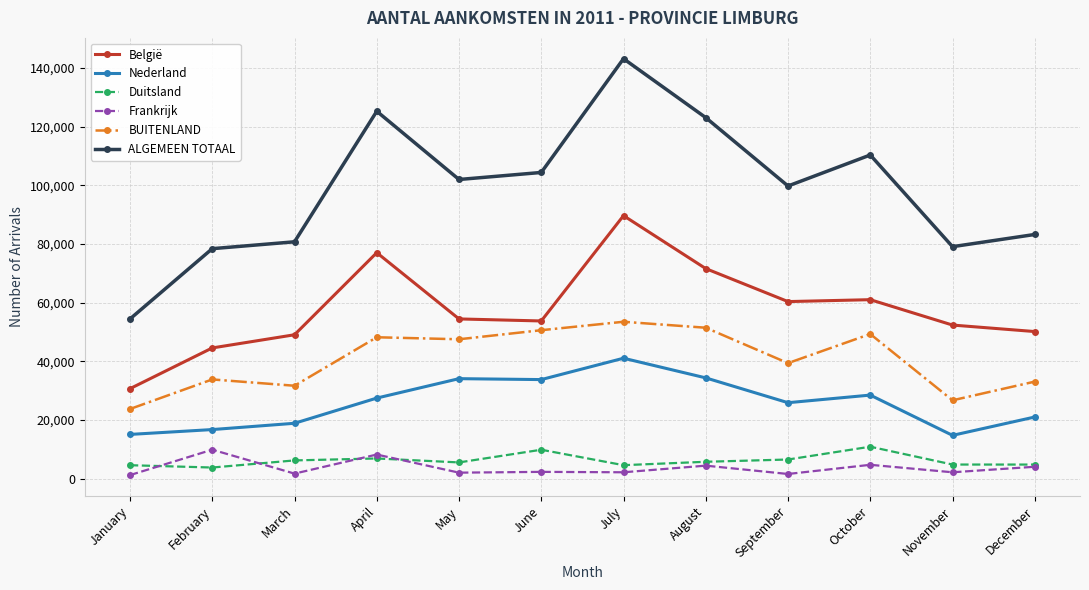

The Duitsland series shows 4827 at November. True or false?

True